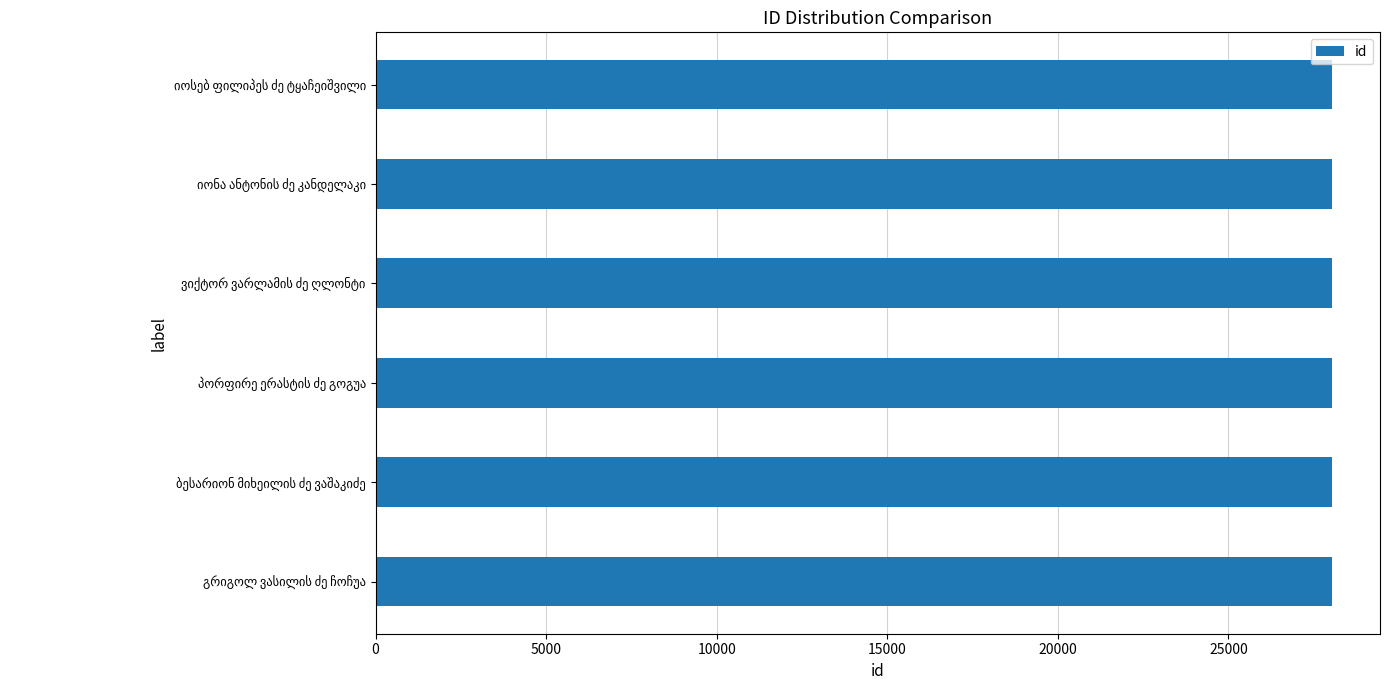

What is the sum of all values?

168219